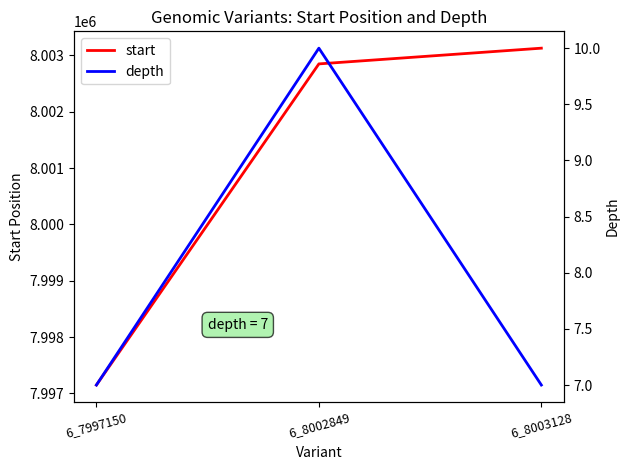

What is the total value across all series at 6_8003128?

8003135